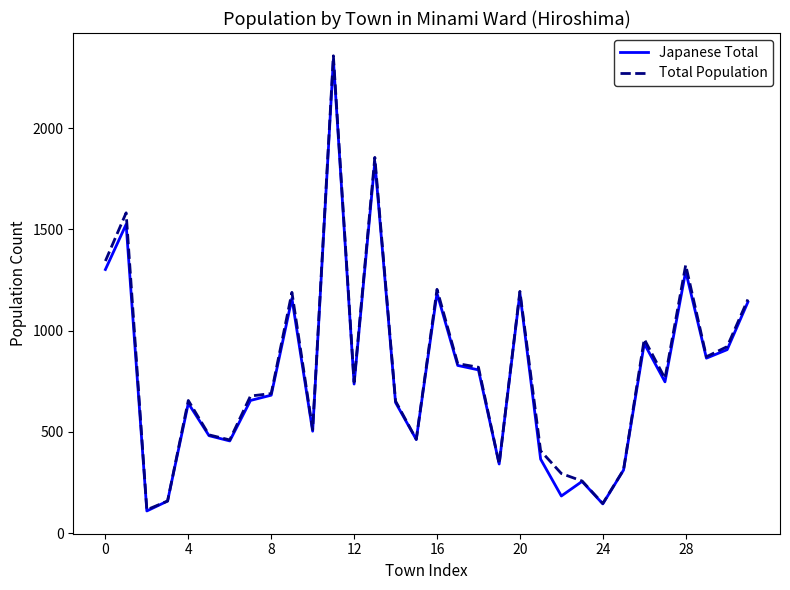

What is the highest value of the Japanese Total series?

2339